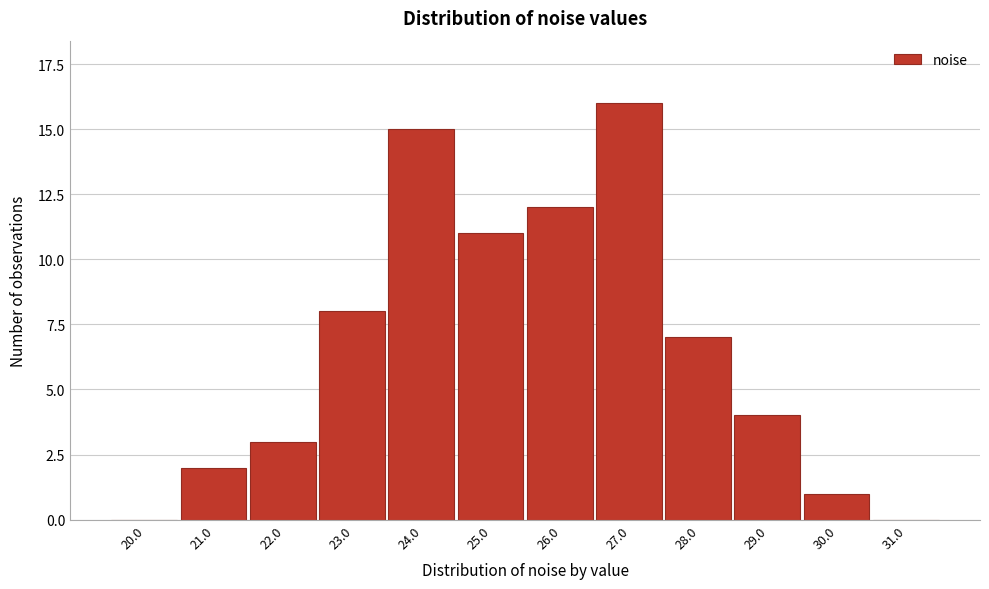

Reading left to right, transcribe all the data shown in this chart.

20.0=0	21.0=2	22.0=3	23.0=8	24.0=15	25.0=11	26.0=12	27.0=16	28.0=7	29.0=4	30.0=1	31.0=0